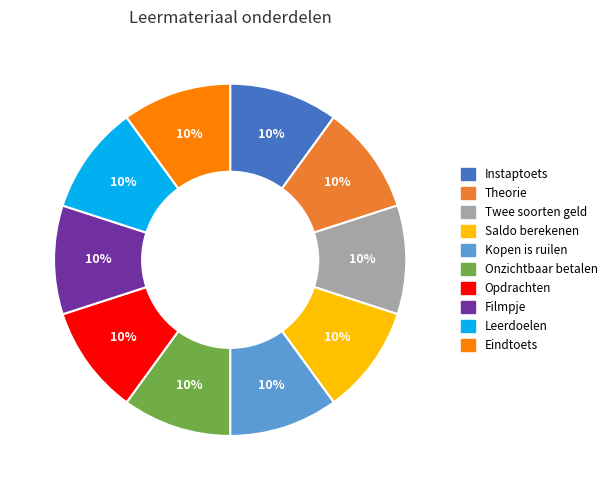

Is there any slice that represents more than half of the pie?

No